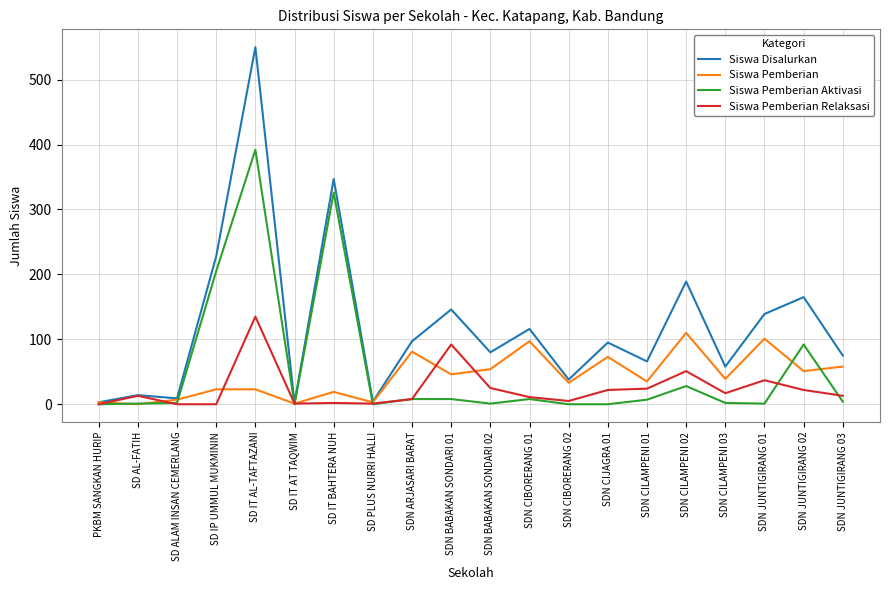

How many lines are shown in the chart?

4